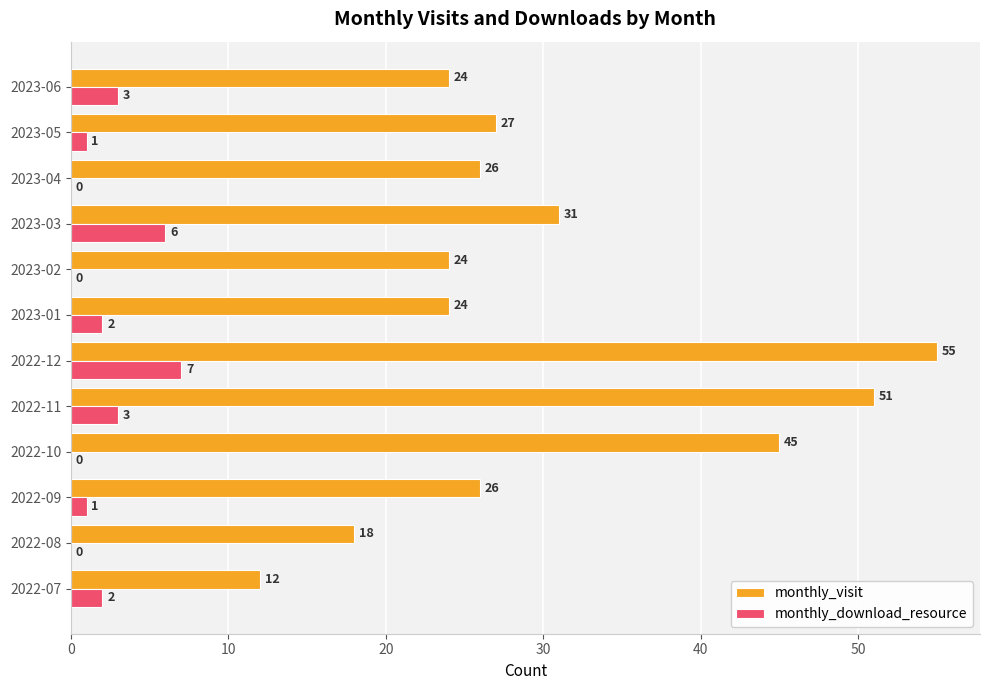

True or false: monthly_visit has a value of 76 at 2022-12.

False